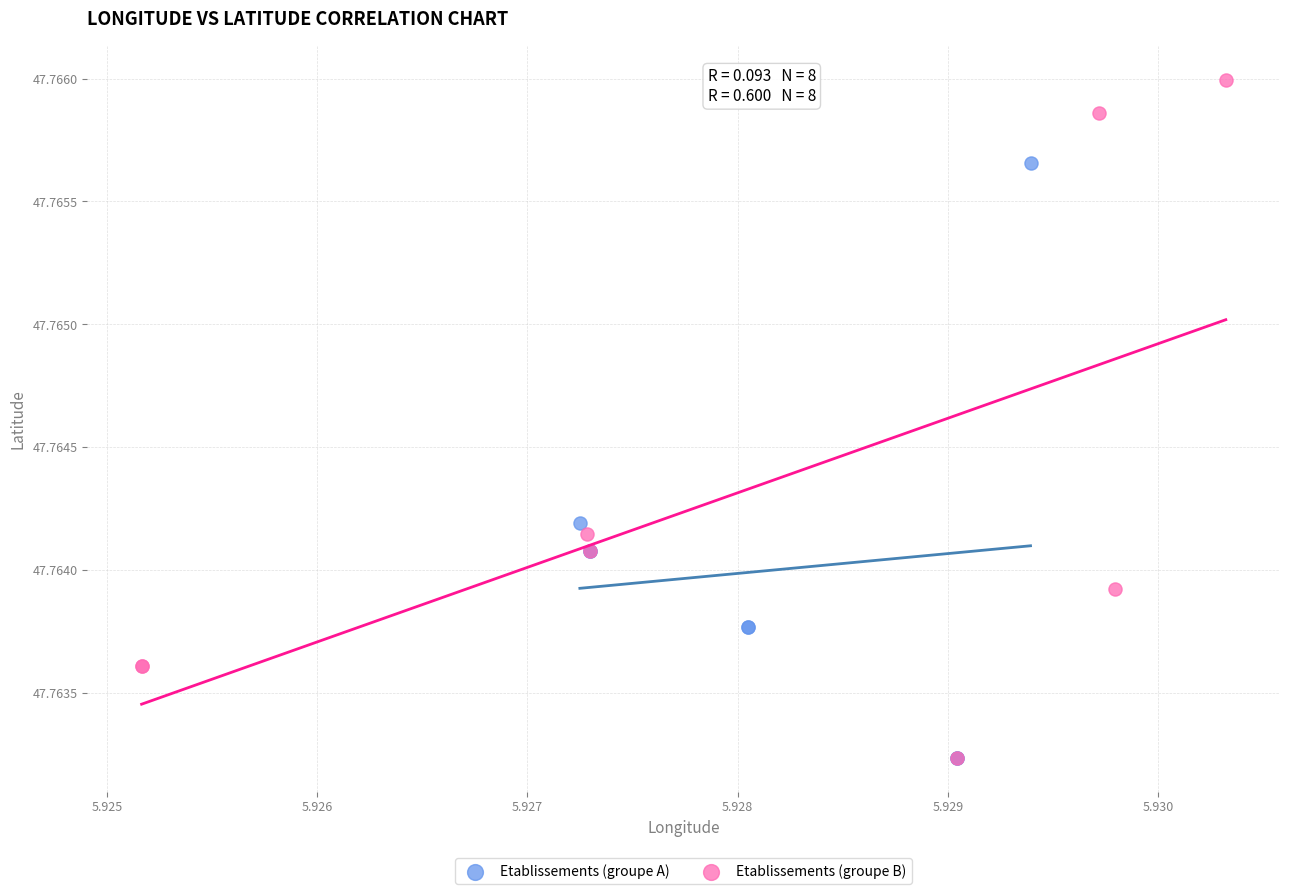

Which series has the largest Y range (max minus min)?

Etablissements (groupe B)